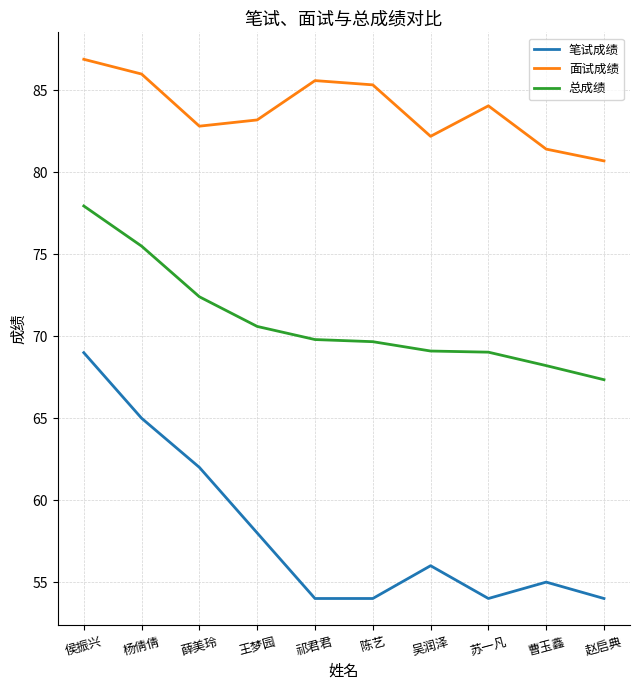

The 总成绩 series shows 115.5 at 祁君君. True or false?

False